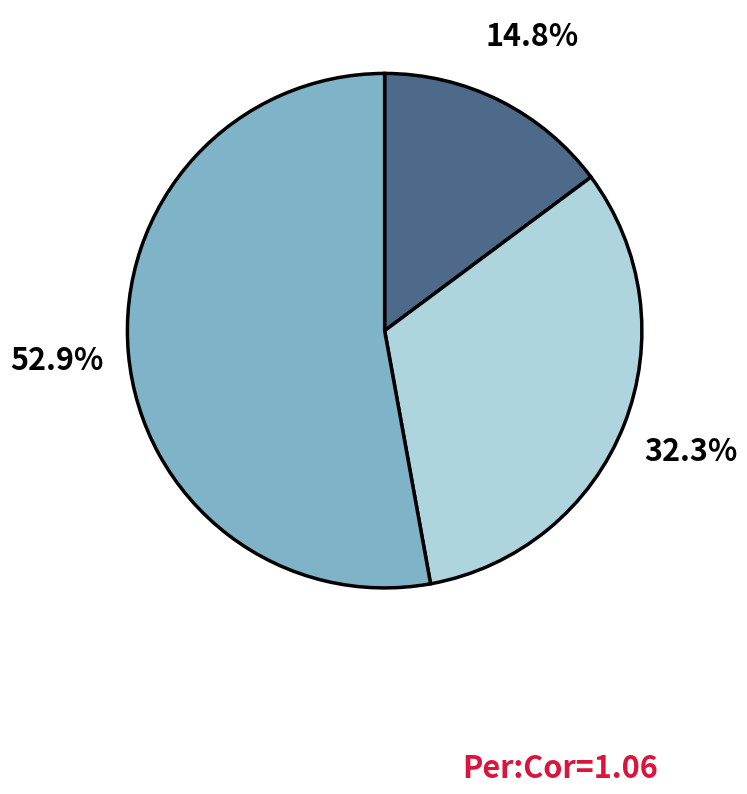

Is there any slice that represents more than half of the pie?

Yes